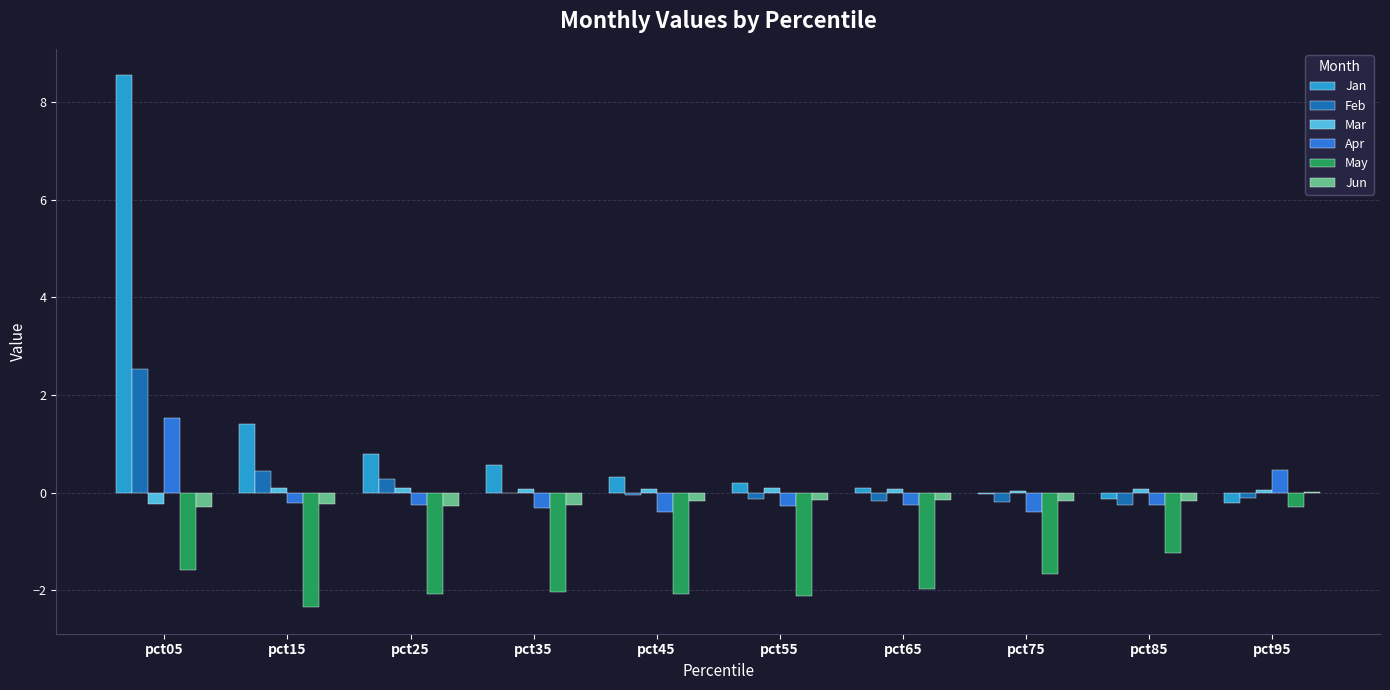

What is the sum of the Feb values at pct85 and pct15?

0.2